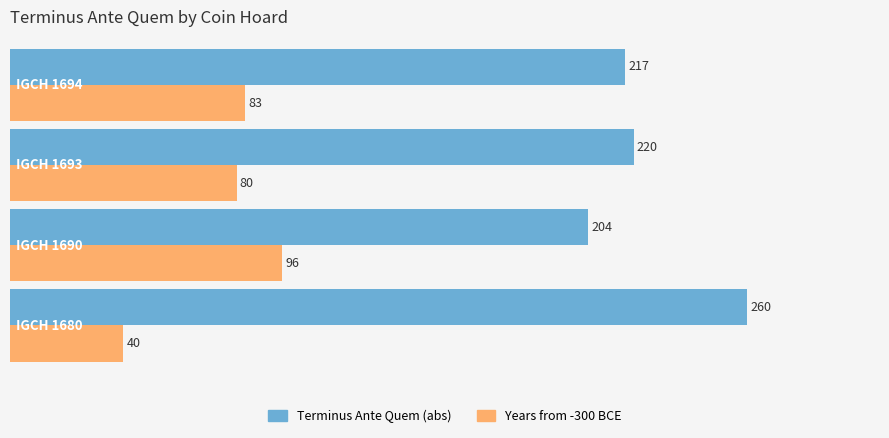

What is the sum of all Terminus Ante Quem (abs) values?

901